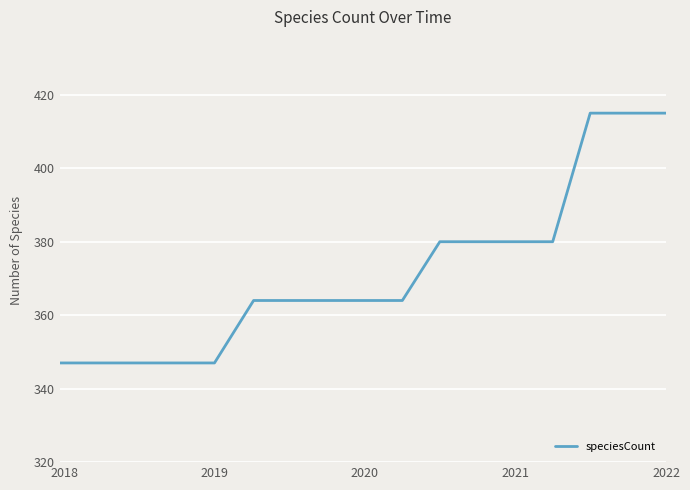

What is the smallest value displayed?

347